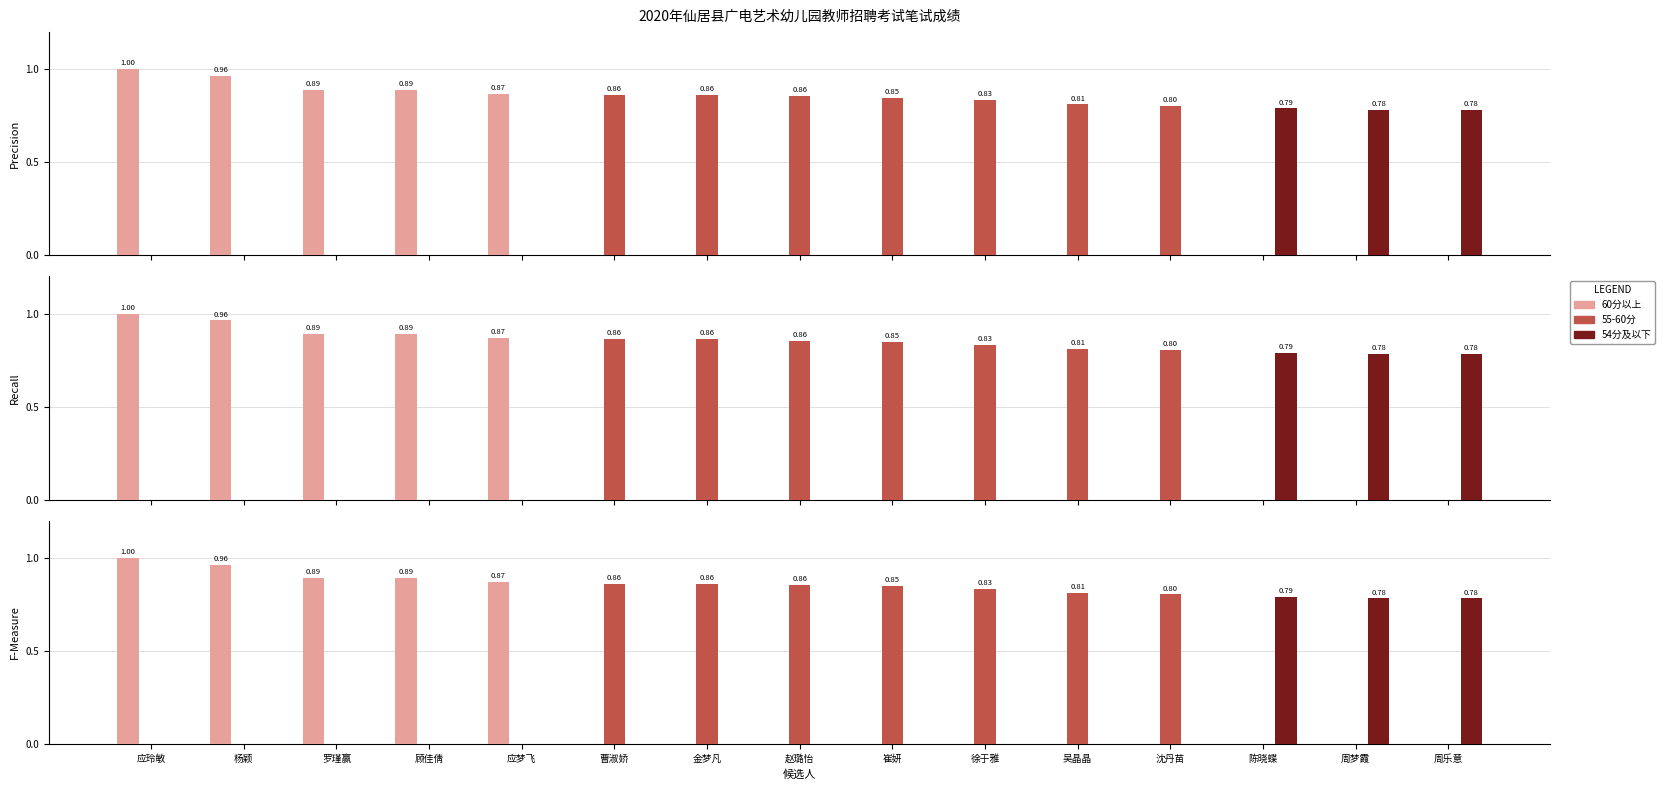

Rank the series at 应玲敏 from lowest to highest value.

55-60分, 54分及以下, 60分以上